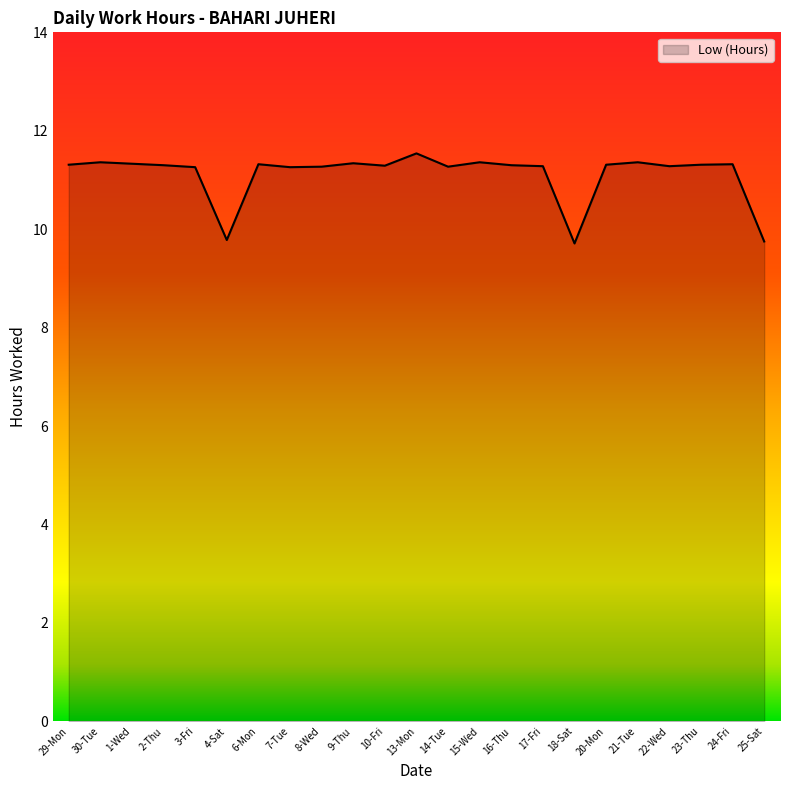

Which has a higher value, 15-Wed or 18-Sat?

15-Wed